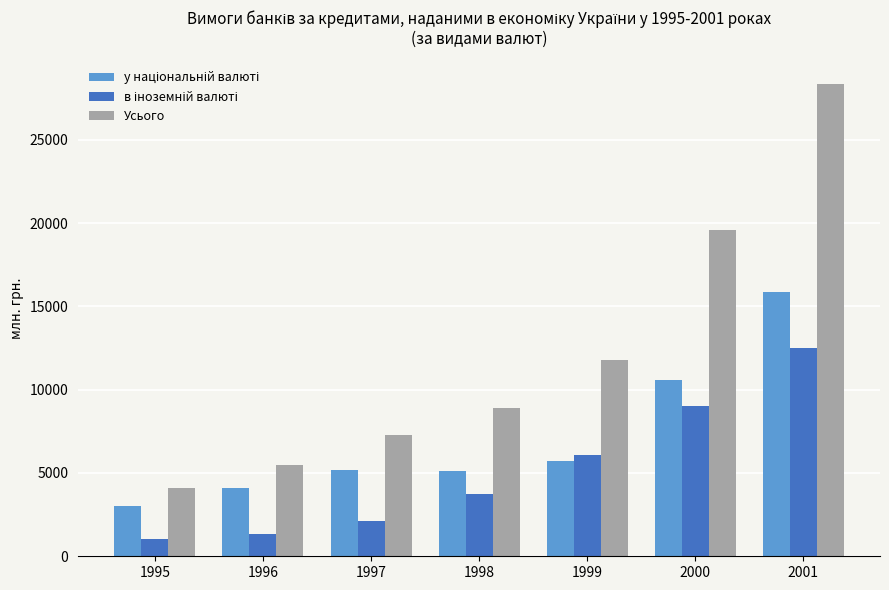

True or false: Усього has a value of 5665.4 at 1995.

False